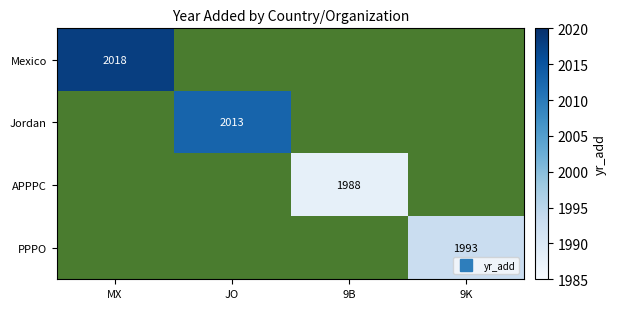

Which series has the widest spread of values?

Mexico